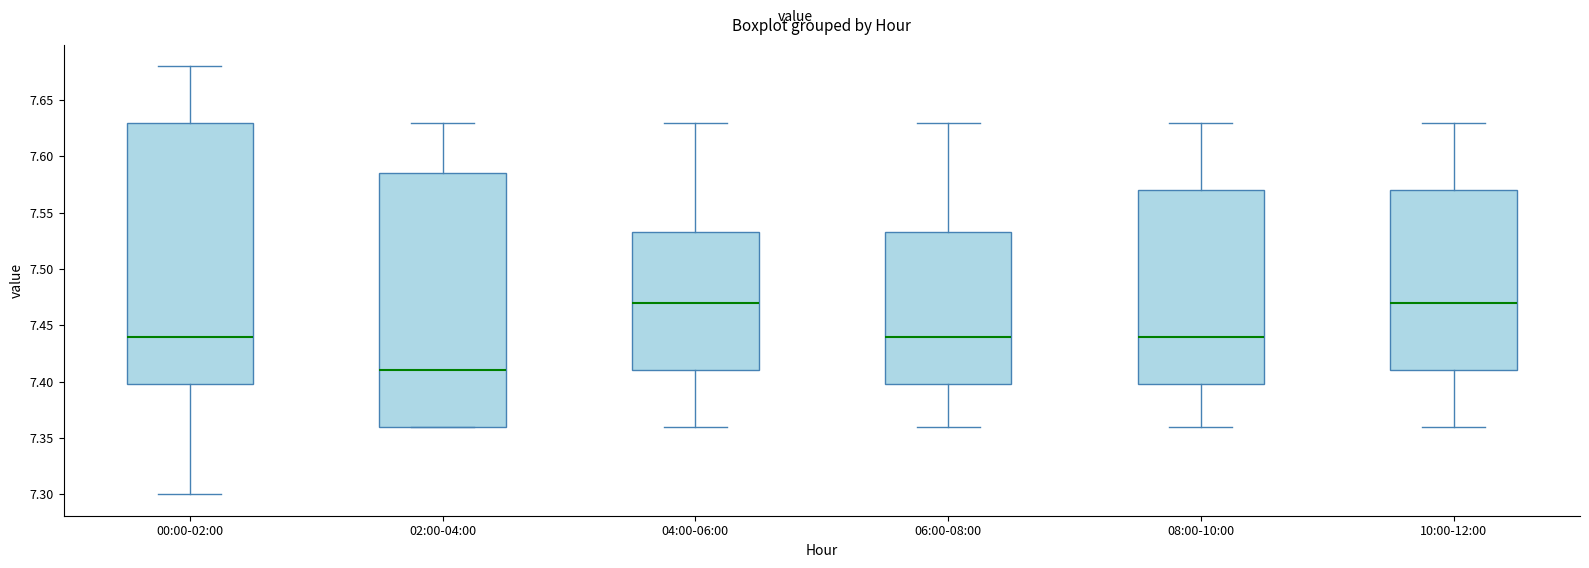

Reading left to right, read every box against the y-axis: the position of its median line, the range the box covers, and the ends of its whiskers. The values are not printed on the chart, so give them approximately, as read against the axis.

00:00-02:00: median 7.440, box 7.400 to 7.630, whiskers 7.300 to 7.680
02:00-04:00: median 7.410, box 7.360 to 7.585, whiskers 7.360 to 7.630
04:00-06:00: median 7.470, box 7.410 to 7.535, whiskers 7.360 to 7.630
06:00-08:00: median 7.440, box 7.400 to 7.535, whiskers 7.360 to 7.630
08:00-10:00: median 7.440, box 7.400 to 7.570, whiskers 7.360 to 7.630
10:00-12:00: median 7.470, box 7.410 to 7.570, whiskers 7.360 to 7.630